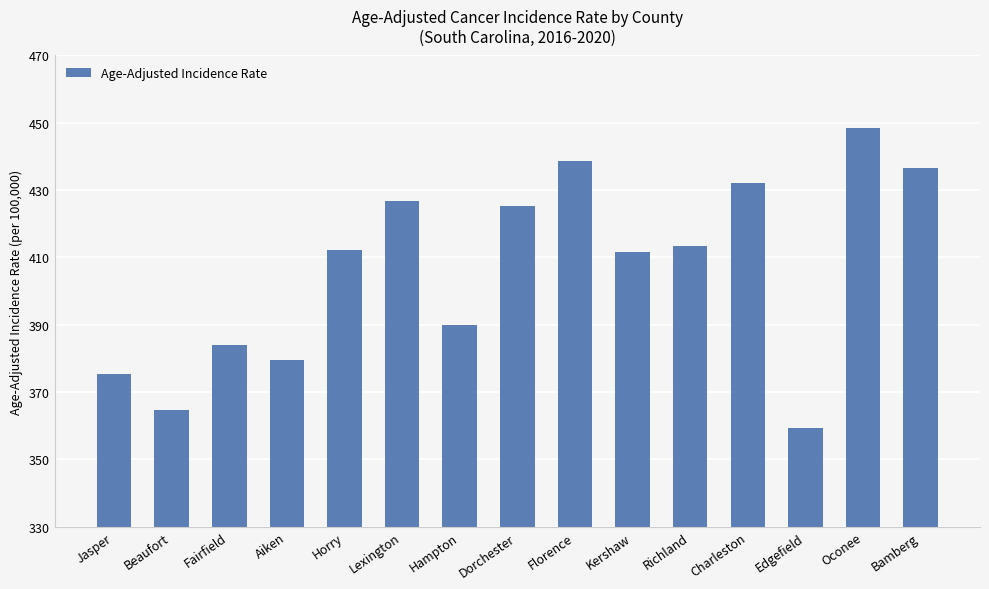

What is the change in value from Fairfield to Charleston?

+48.2